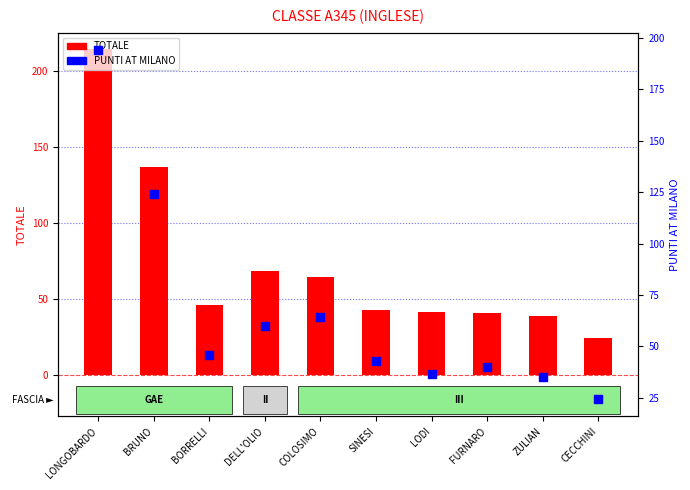

Which series reaches the minimum Y coordinate?

TOTALE